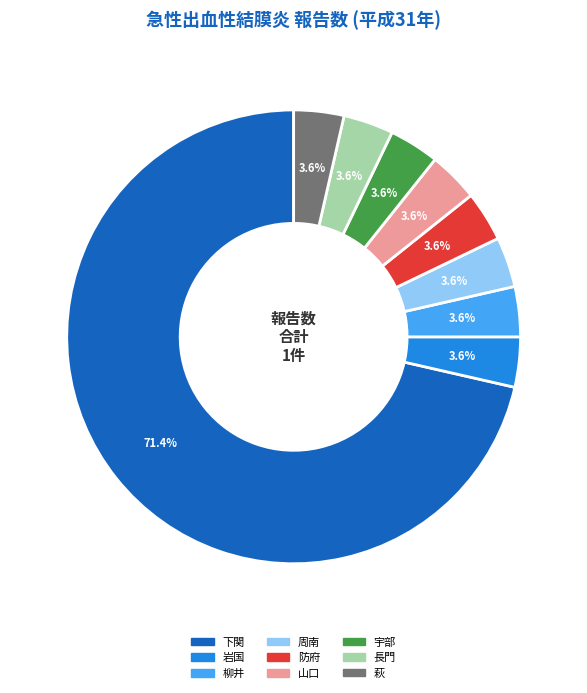

What percentage is NOT represented by 山口?

96.4%